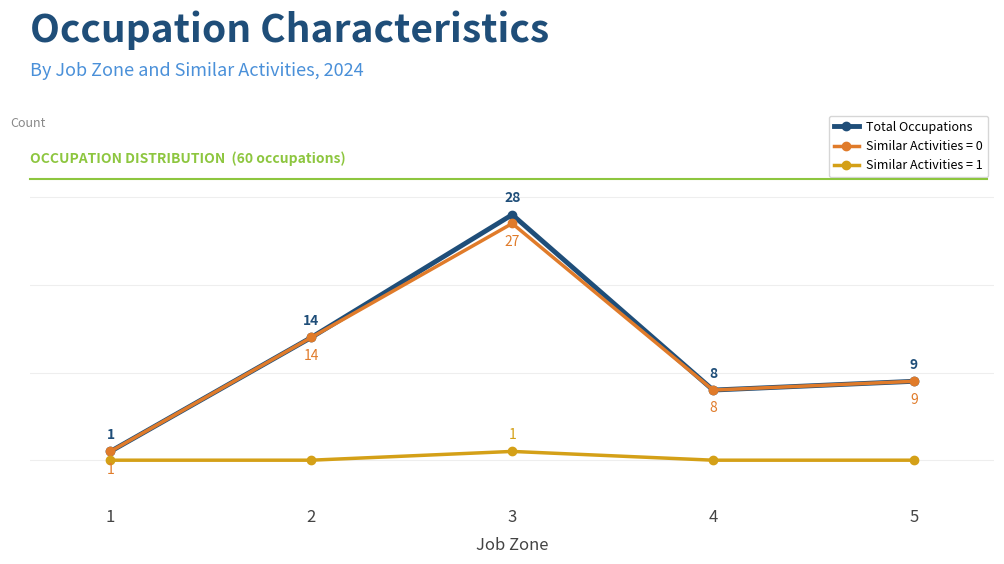

True or false: Similar Activities = 0 and Similar Activities = 1 cross at least once.

False